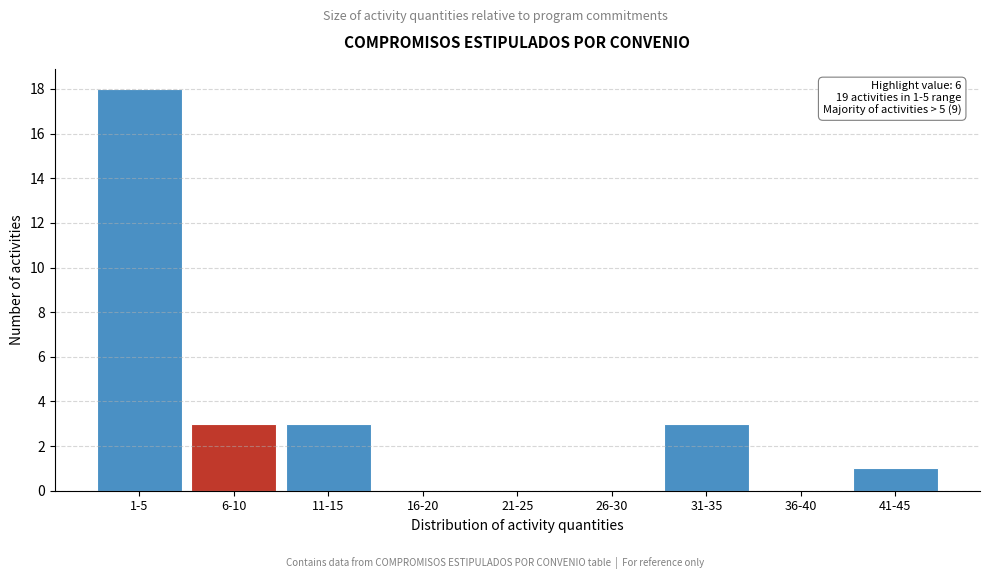

Reading left to right, transcribe all the data shown in this chart.

1-5=18	6-10=3	11-15=3	16-20=0	21-25=0	26-30=0	31-35=3	36-40=0	41-45=1